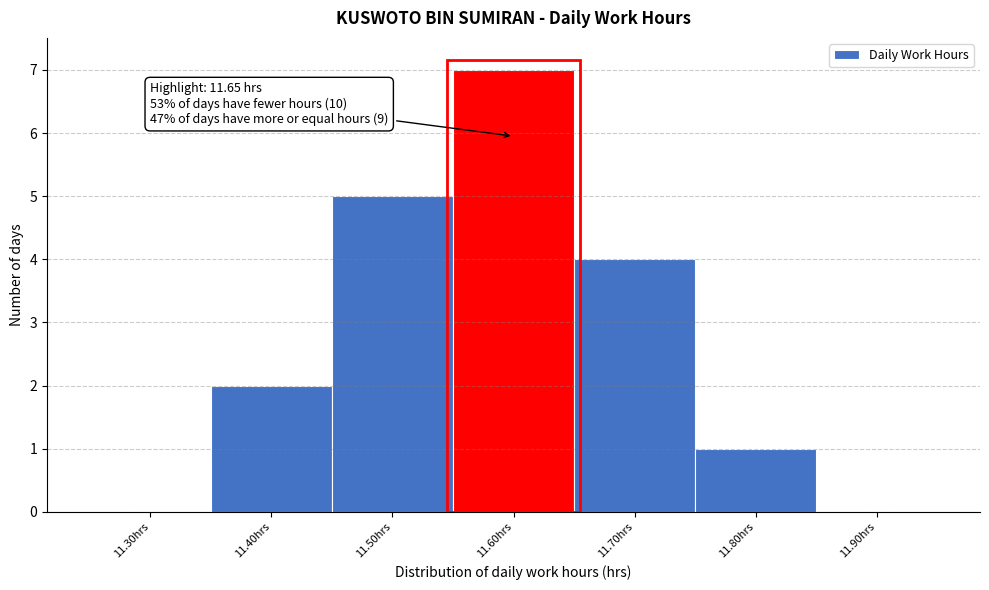

Reading left to right, what are all the values shown in this chart?

11.30hrs=0	11.40hrs=2	11.50hrs=5	11.60hrs=7	11.70hrs=4	11.80hrs=1	11.90hrs=0